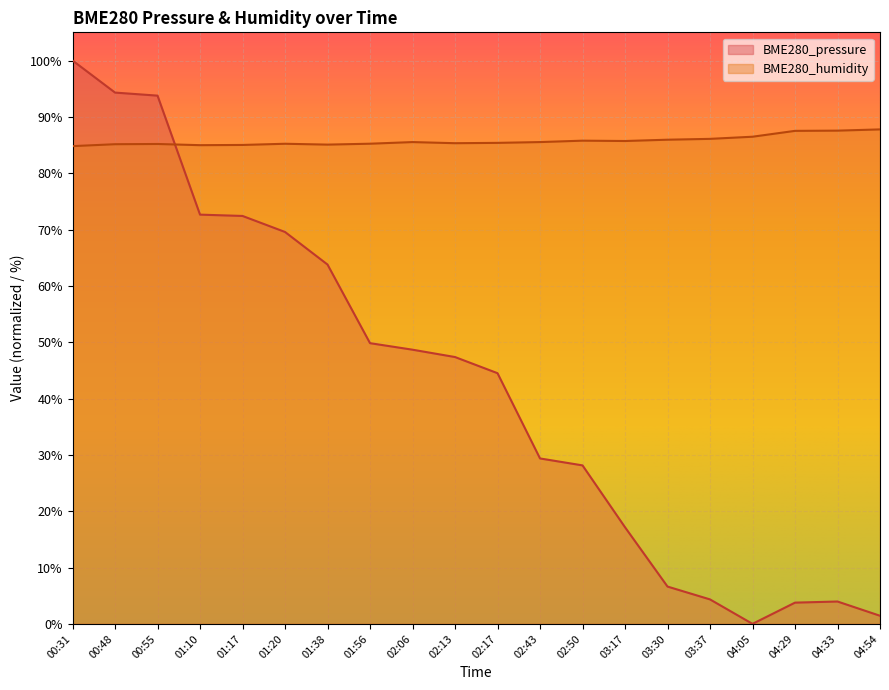

At which label does BME280_pressure reach its minimum?

04:05